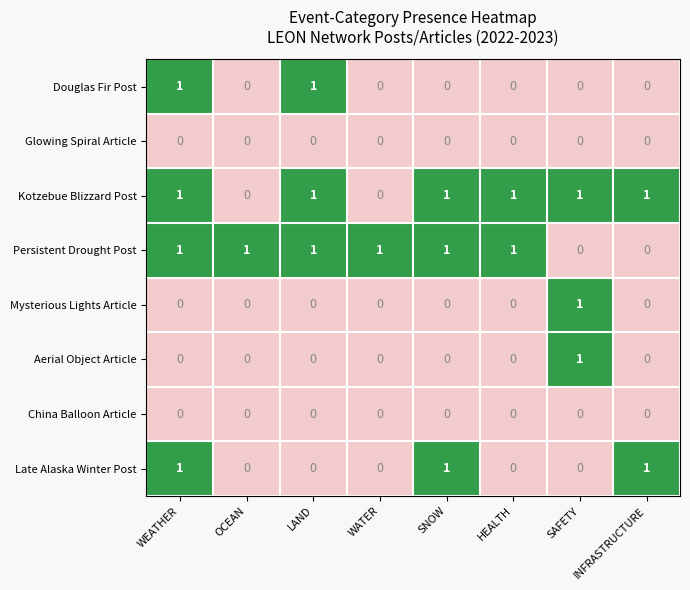

The value of Glowing Spiral Article at SNOW is 0. True or false?

True